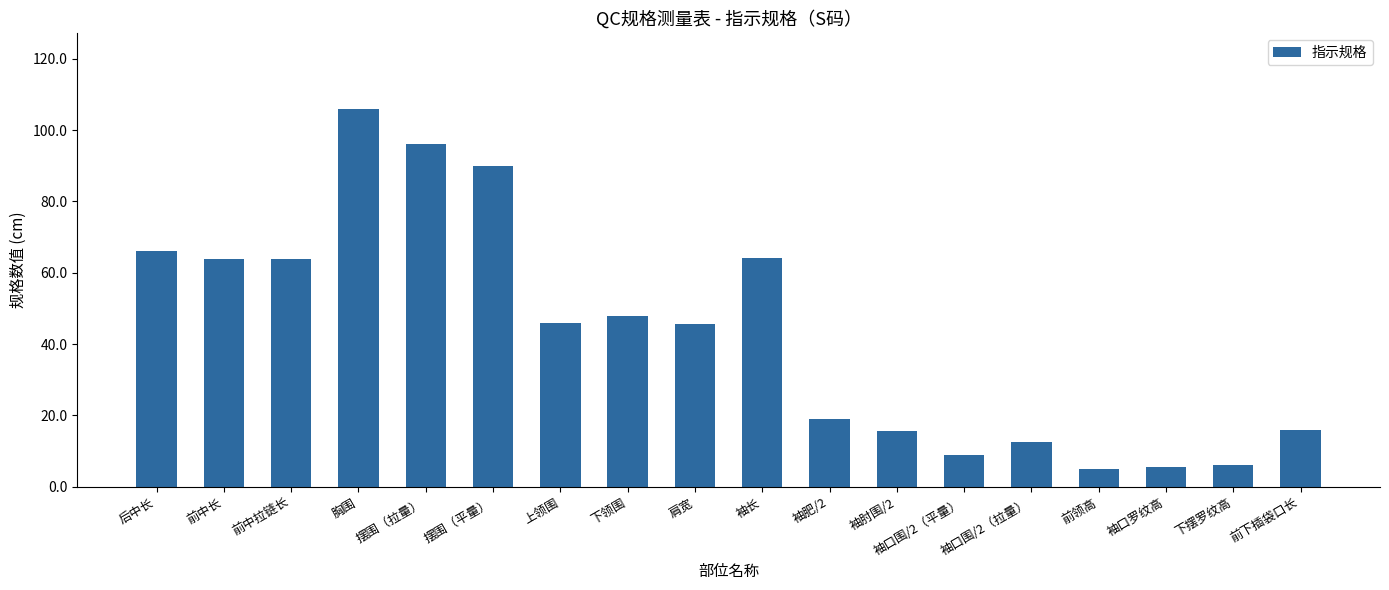

True or false: the data shows 41.6 at 前中拉链长.

False